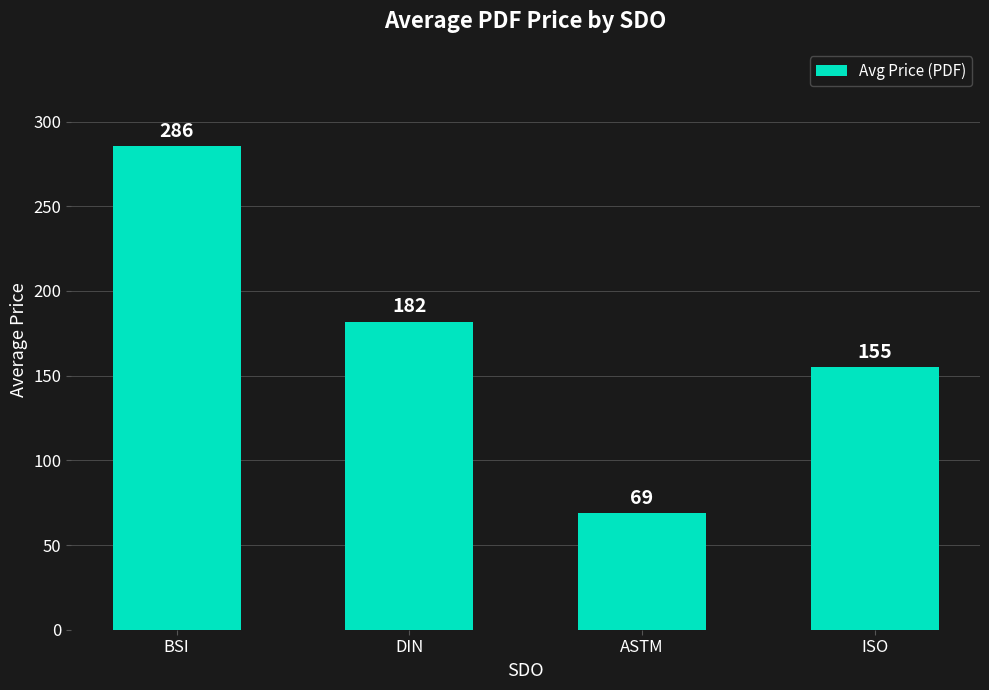

Read the value at ISO.

155.0